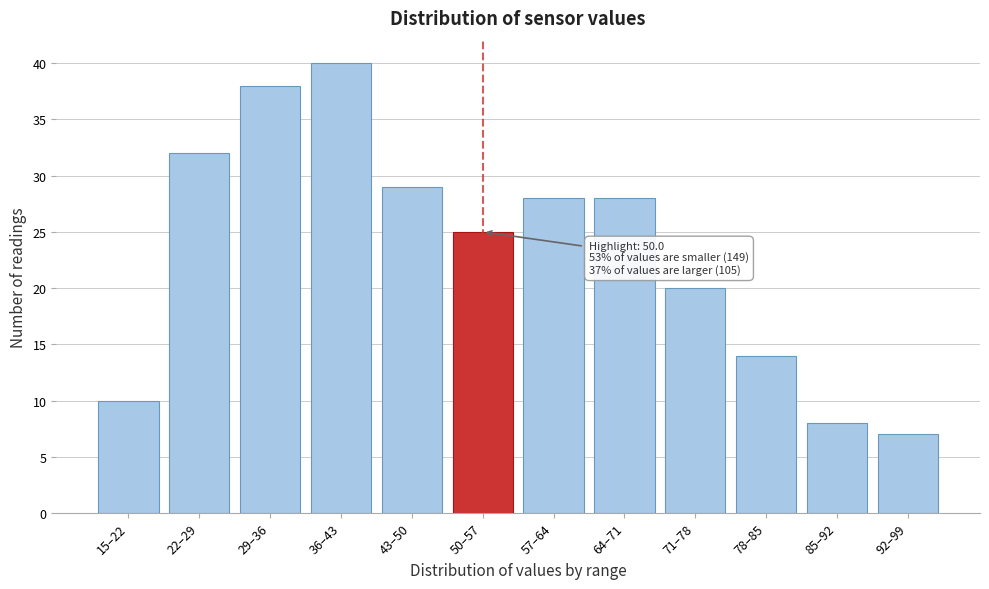

Reading left to right, what are all the values shown in this chart?

15–22=10	22–29=32	29–36=38	36–43=40	43–50=29	50–57=25	57–64=28	64–71=28	71–78=20	78–85=14	85–92=8	92–99=7